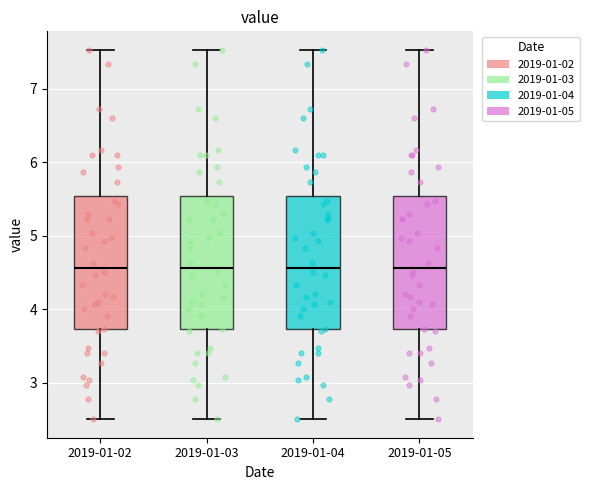

Reading left to right, transcribe this box plot: for each box, give where its median line is, the range the box spans, and where its two whiskers end, as read against the y-axis. The values are not printed on the chart, so give them approximately, as read against the axis.

2019-01-02: median 4.6, box 3.7 to 5.5, whiskers 2.5 to 7.5
2019-01-03: median 4.6, box 3.7 to 5.5, whiskers 2.5 to 7.5
2019-01-04: median 4.6, box 3.7 to 5.5, whiskers 2.5 to 7.5
2019-01-05: median 4.6, box 3.7 to 5.5, whiskers 2.5 to 7.5